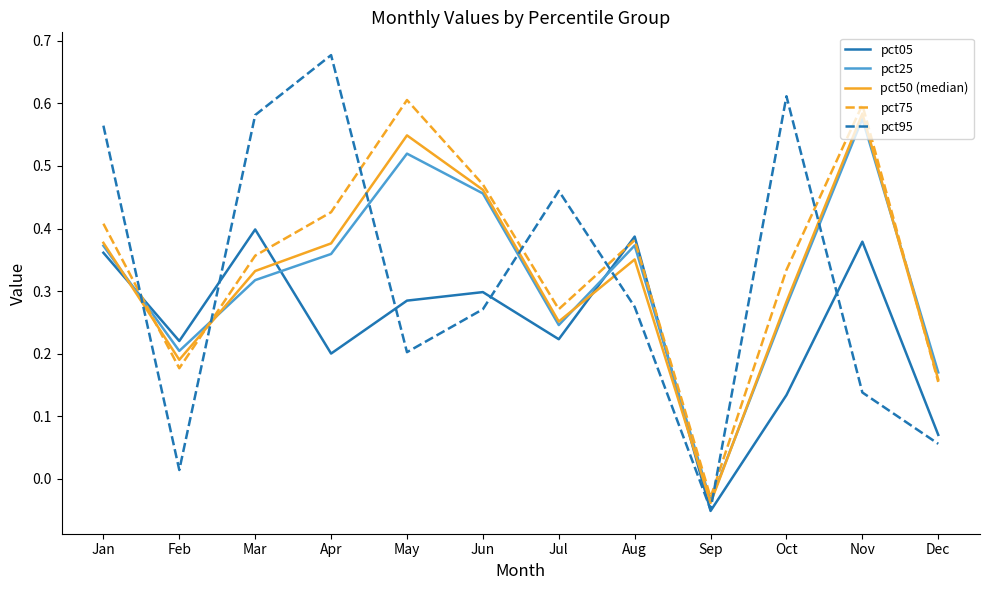

Between Feb and Nov, which series saw the biggest shift?

pct75